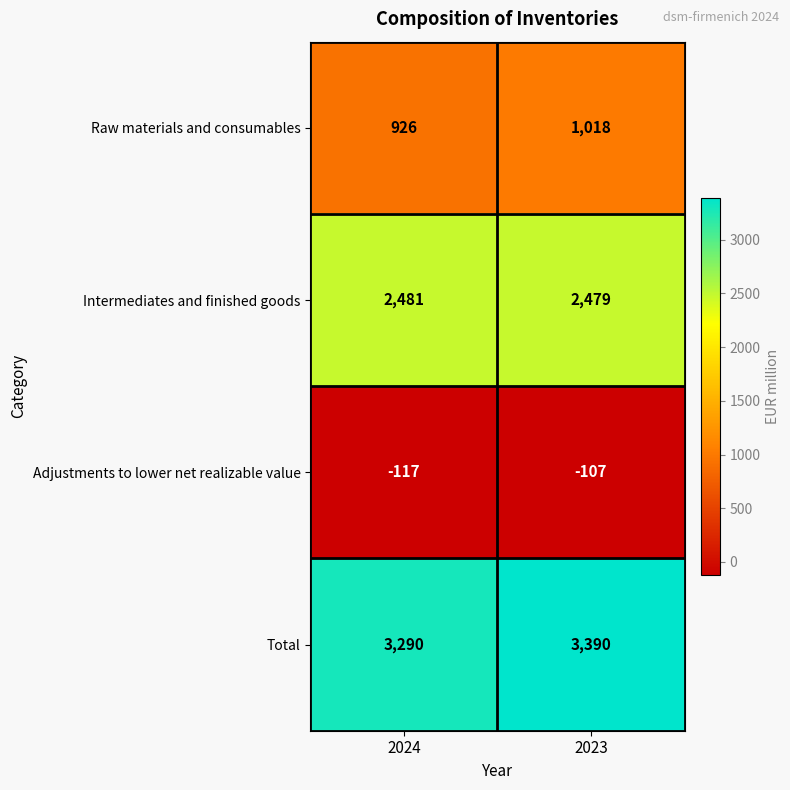

What is the total value across all series at 2023?

6780